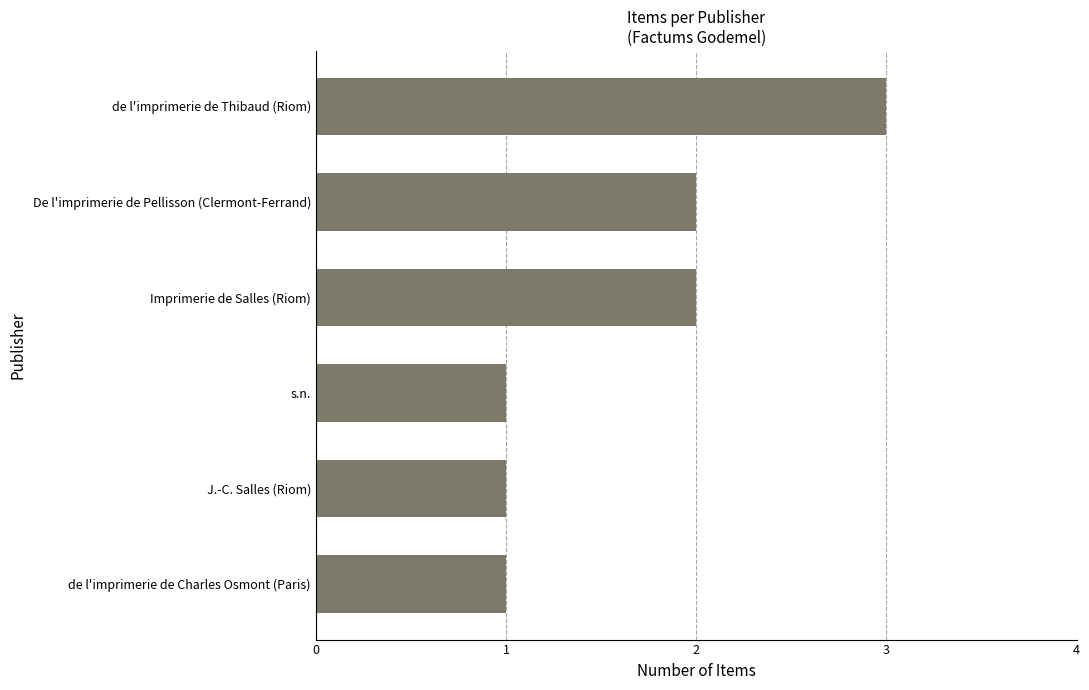

What is the approximate value at de l'imprimerie de Thibaud (Riom)?

3